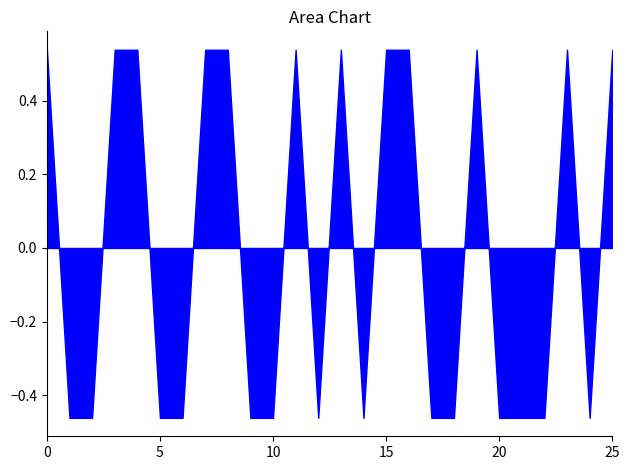

How many lines are shown in the chart?

1